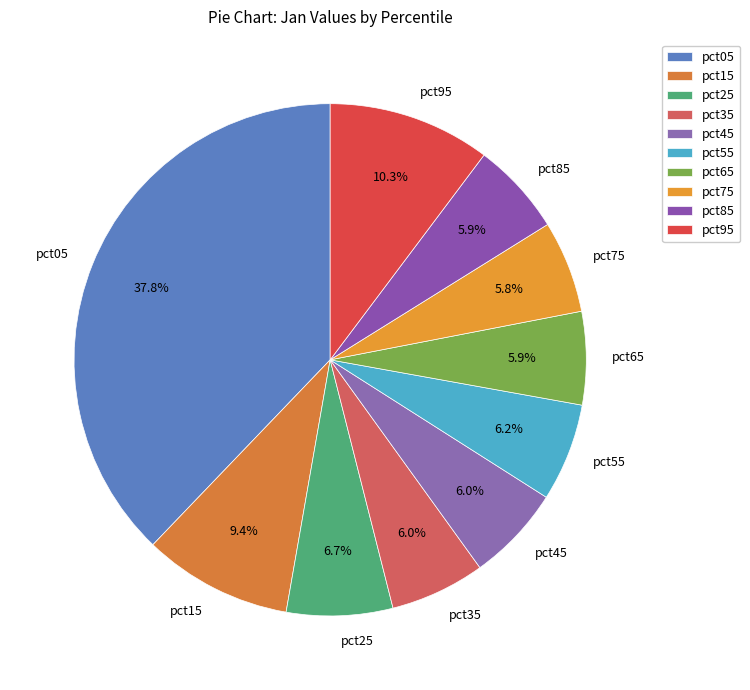

Which category has the biggest portion of the pie?

pct05